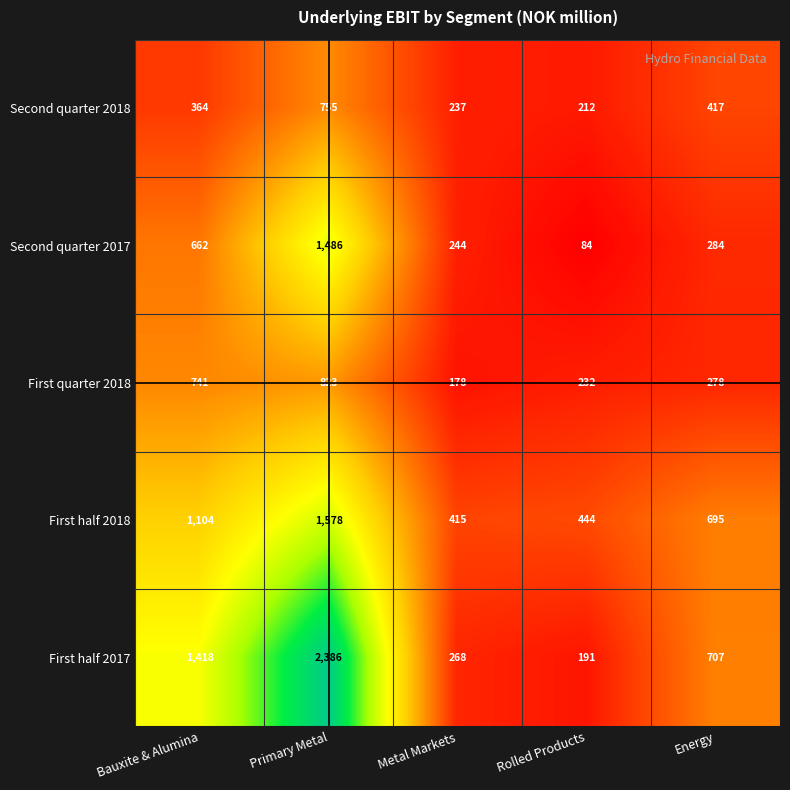

Which series has the largest range (max minus min)?

First half 2017